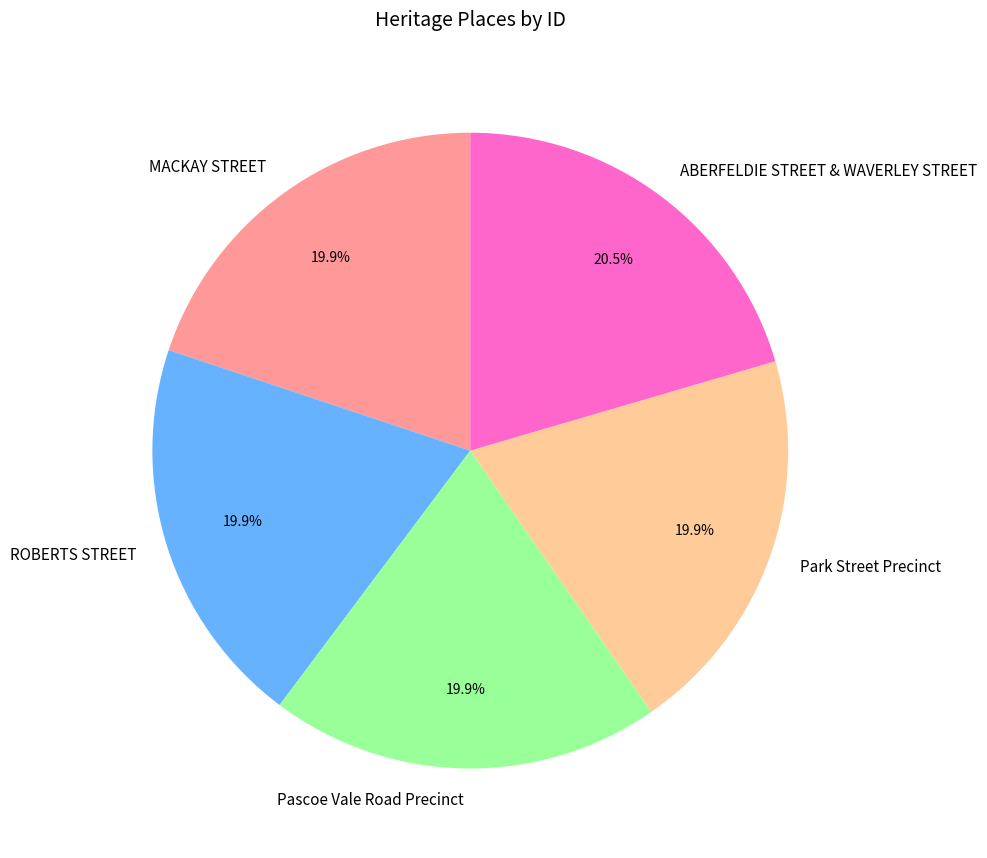

How many segments does this pie chart have?

5